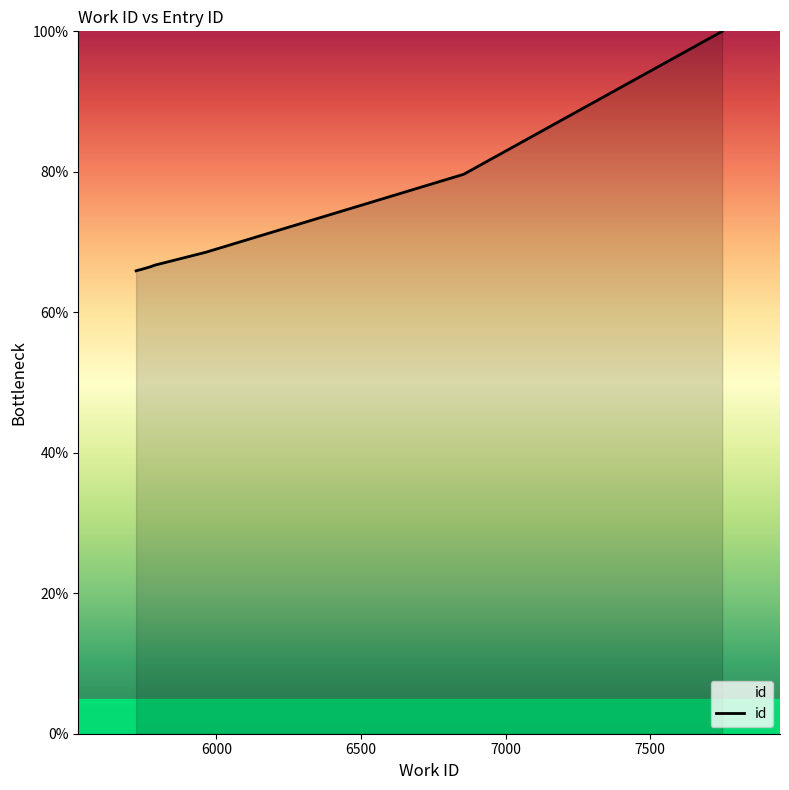

What is the minimum value shown in the chart?

65.9